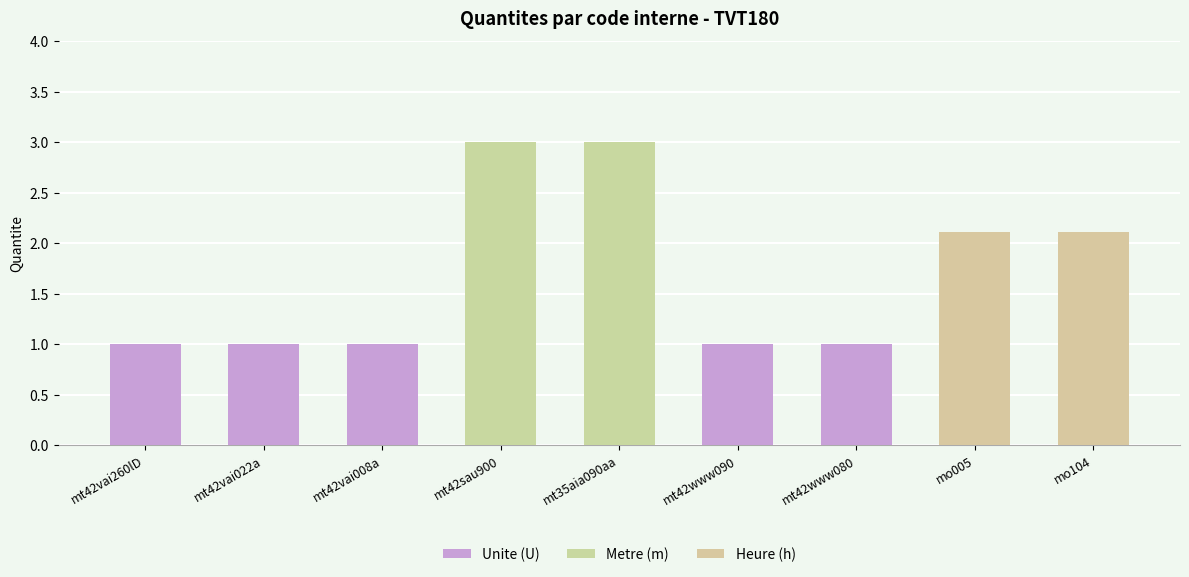

The value at mt35aia090aa is 3.0. True or false?

True